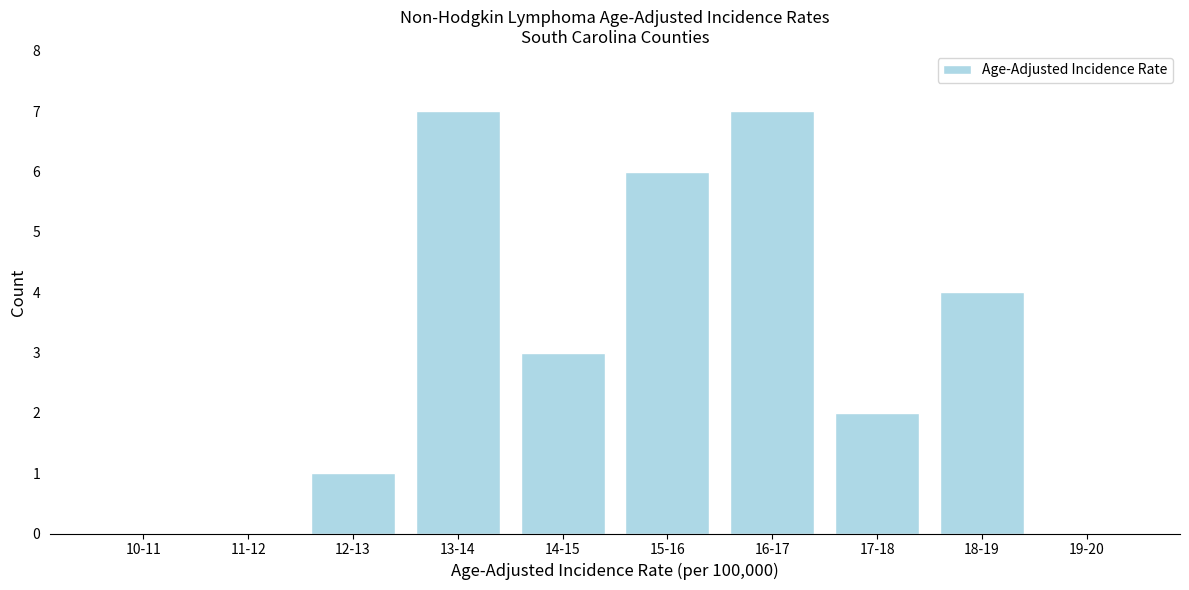

Reading left to right, what are all the values shown in this chart?

10-11=0	11-12=0	12-13=1	13-14=7	14-15=3	15-16=6	16-17=7	17-18=2	18-19=4	19-20=0